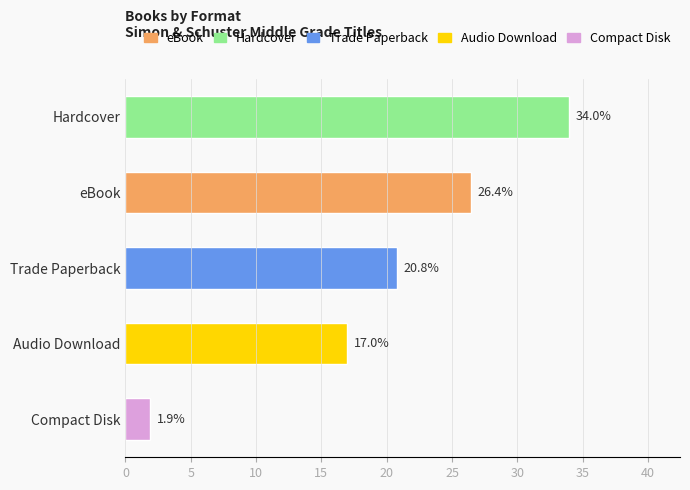

List the labels in order of value, smallest first.

Compact Disk, Audio Download, Trade Paperback, eBook, Hardcover